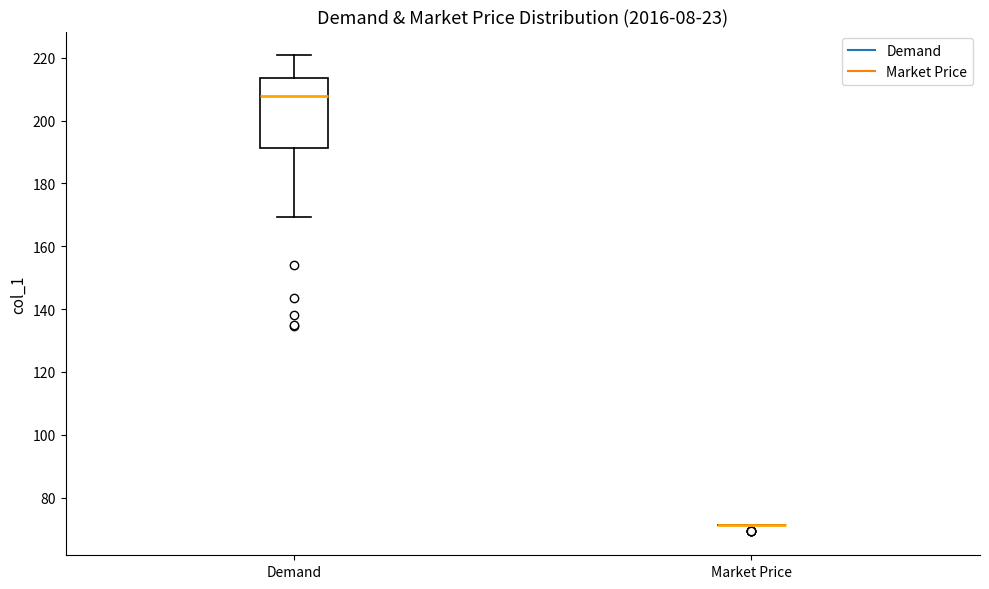

Reading left to right, transcribe this box plot: for each box, give where its median line is, the range the box spans, and where its two whiskers end, as read against the y-axis. The values are not printed on the chart, so give them approximately, as read against the axis.

Demand: median 208, box 192 to 214, whiskers 170 to 220
Market Price: box collapsed to a line at 72, whiskers 72 to 72